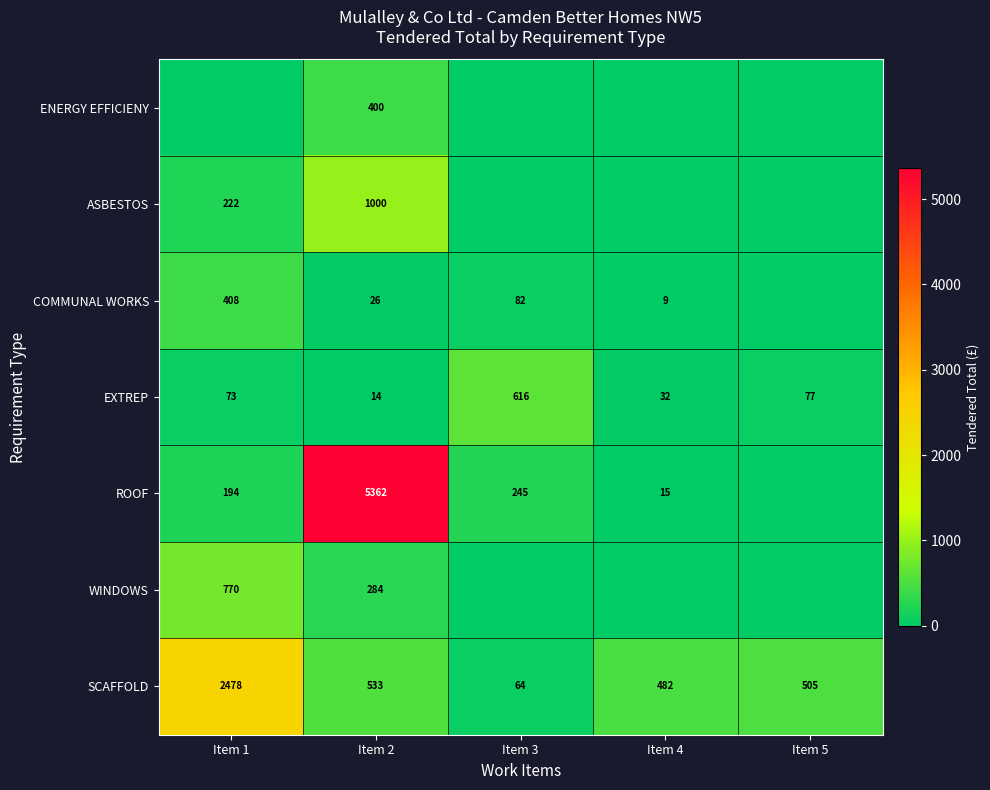

What is the minimum value for SCAFFOLD?

64